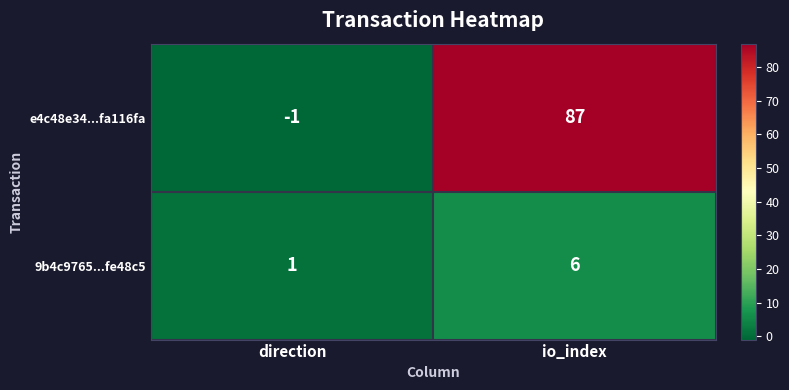

Which series has the largest total across all categories?

e4c48e34...fa116fa